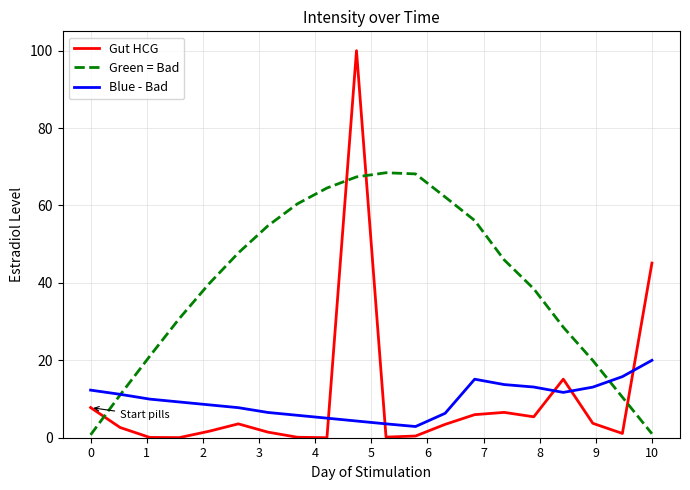

Rank the series by their maximum value, from highest to lowest.

Gut HCG, Green = Bad, Blue - Bad